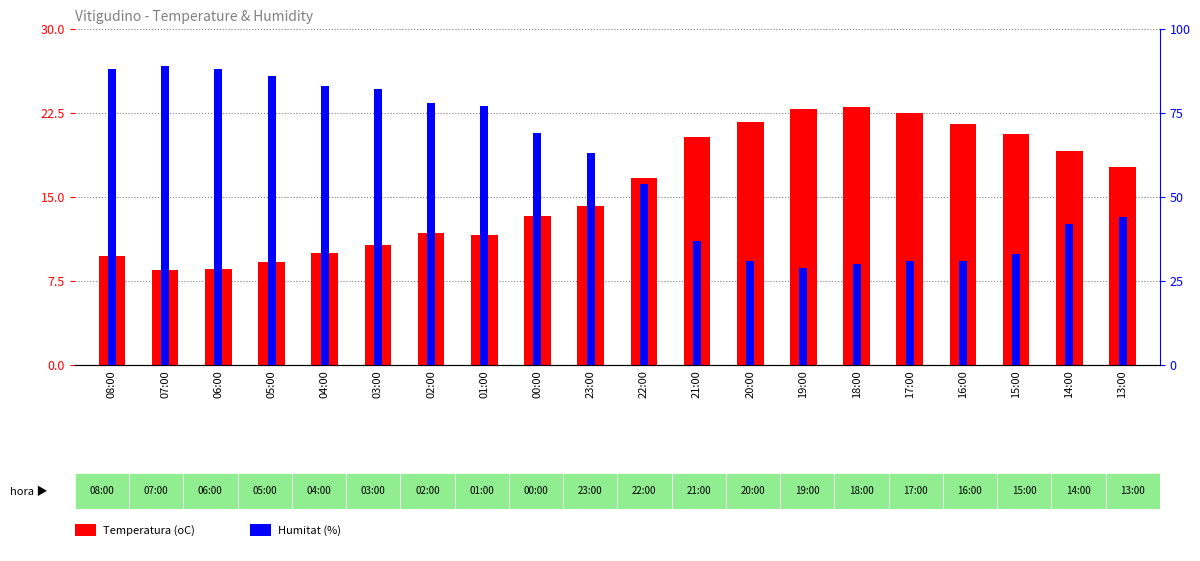

What are all the series names shown in the legend?

Temperatura (oC), Humitat (%)